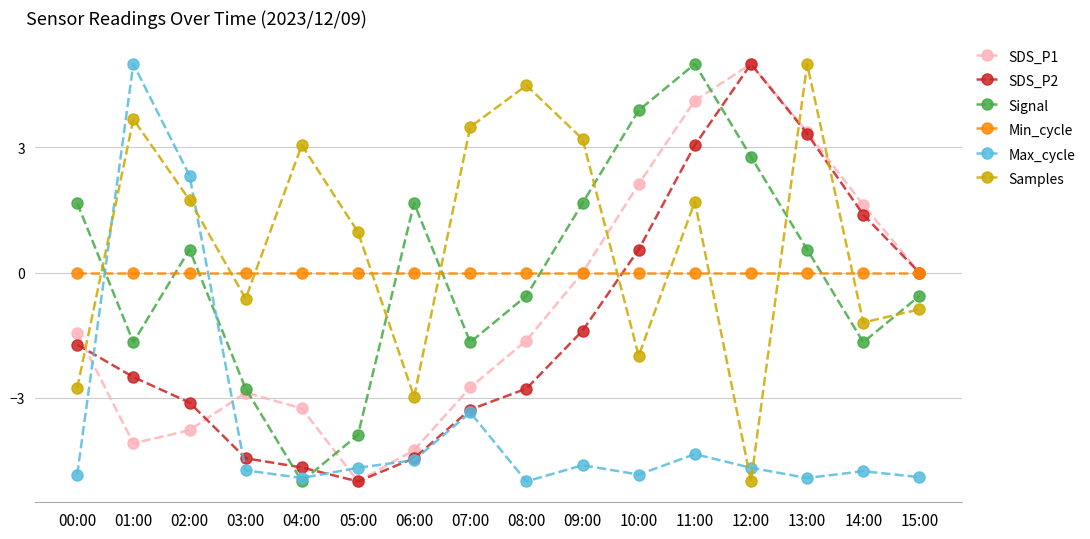

Which series ends up on top after the final intersection of Signal and SDS_P2?

SDS_P2